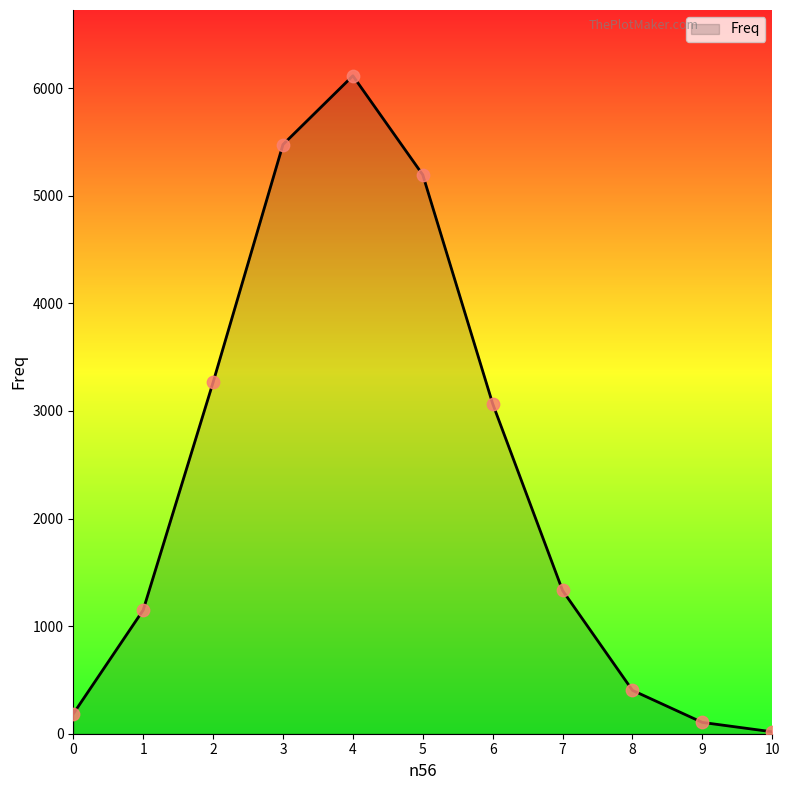

Between 6 and 7, which is larger?

6